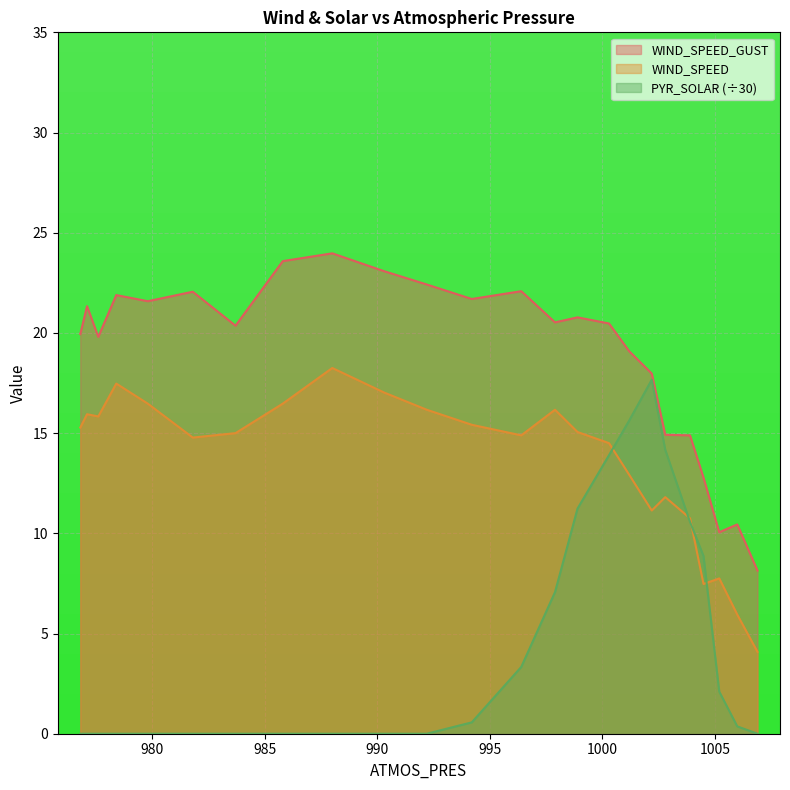

At which label does WIND_SPEED reach its peak?

988.0